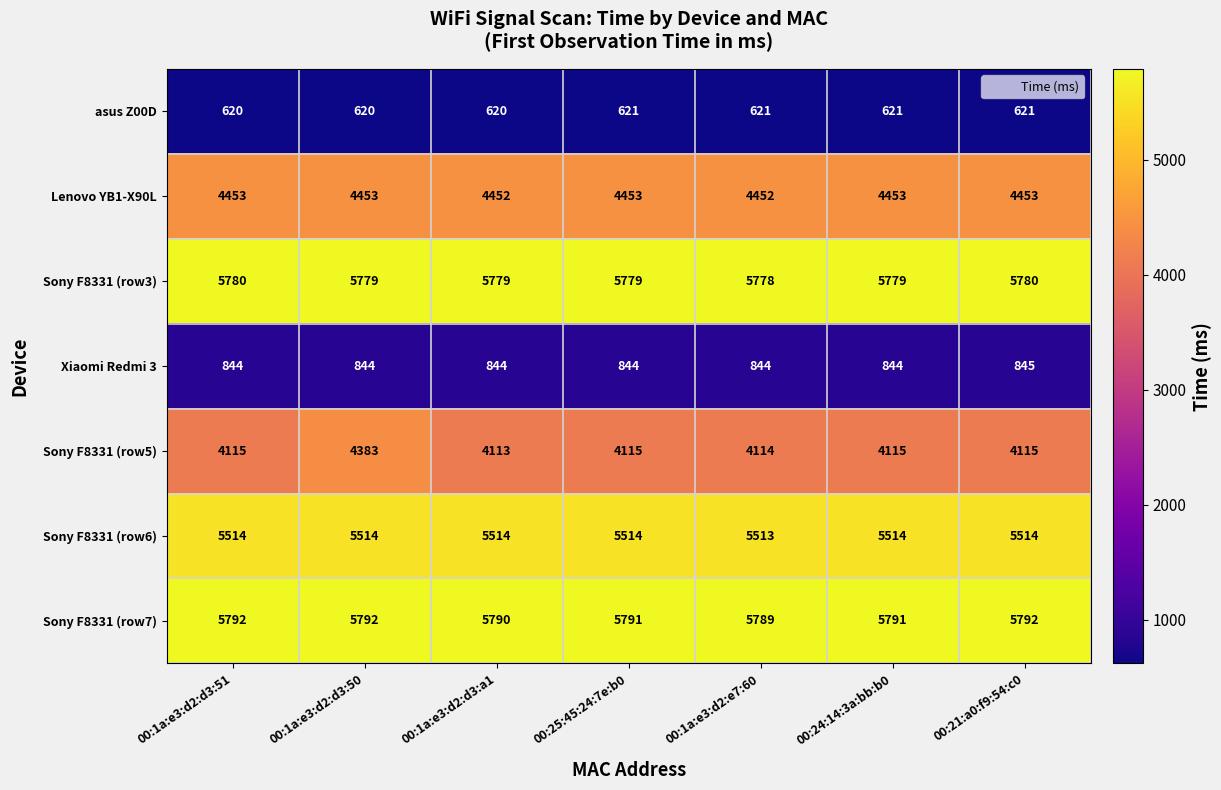

How many Sony F8331 (row7) values are between 5790 and 5792?

6